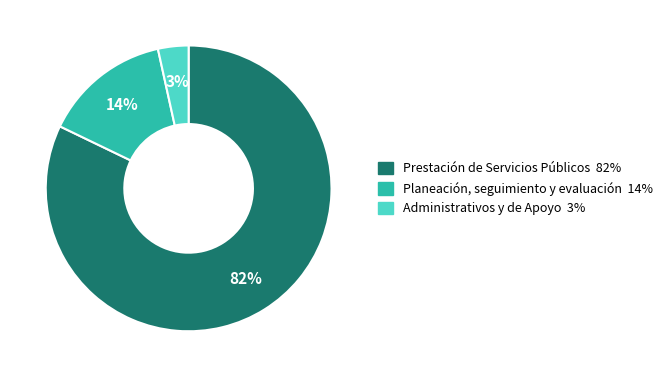

Is it true that Planeación, seguimiento y evaluación is 14% of the pie?

True